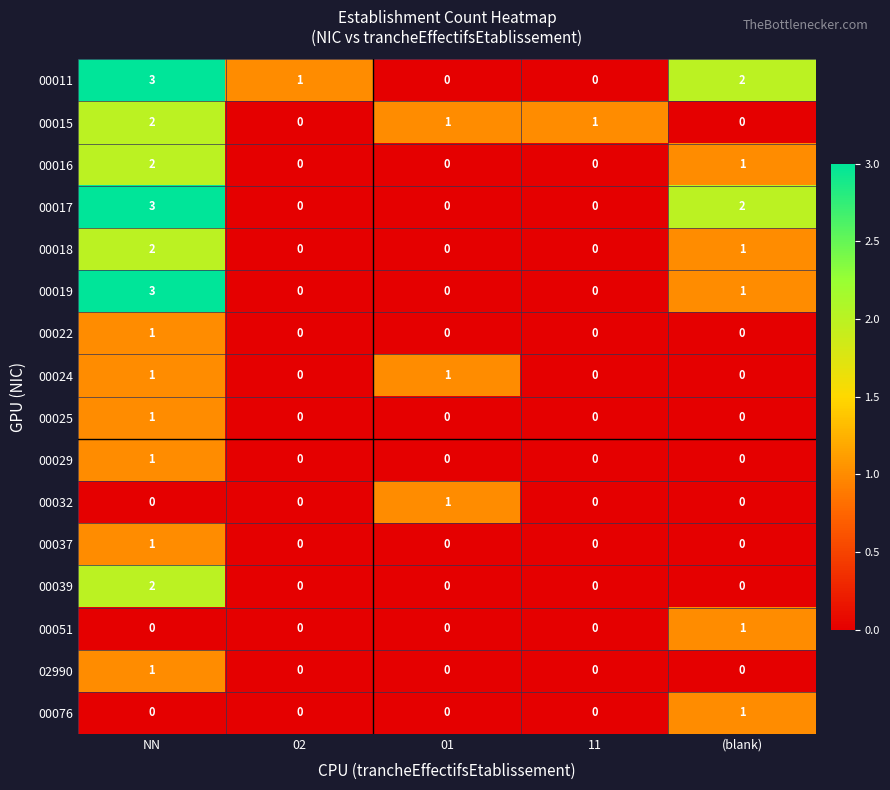

Between 02 and (blank), which series saw the biggest shift?

00017